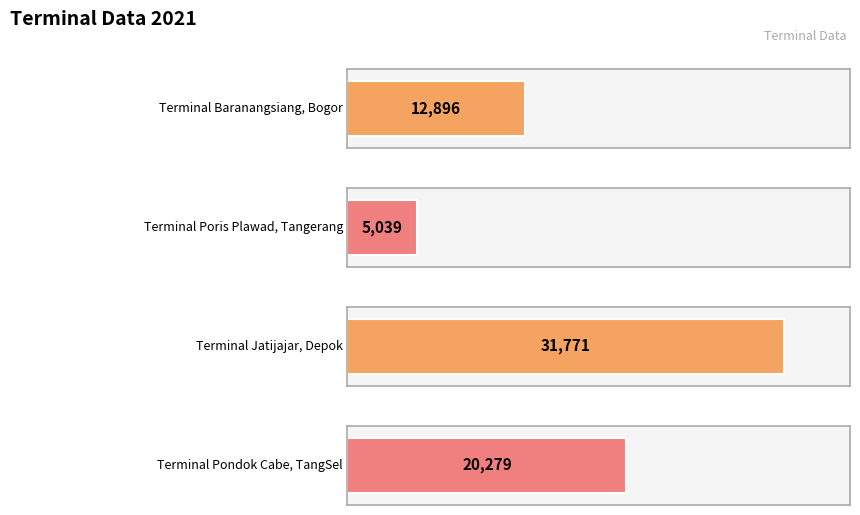

What is the difference between the values at Terminal Pondok Cabe, TangSel and Terminal Poris Plawad, Tangerang?

15240